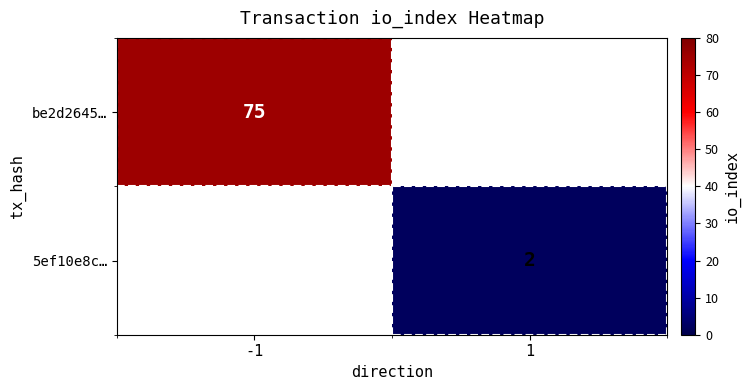

The value of be2d2645… at -1 is 75. True or false?

True